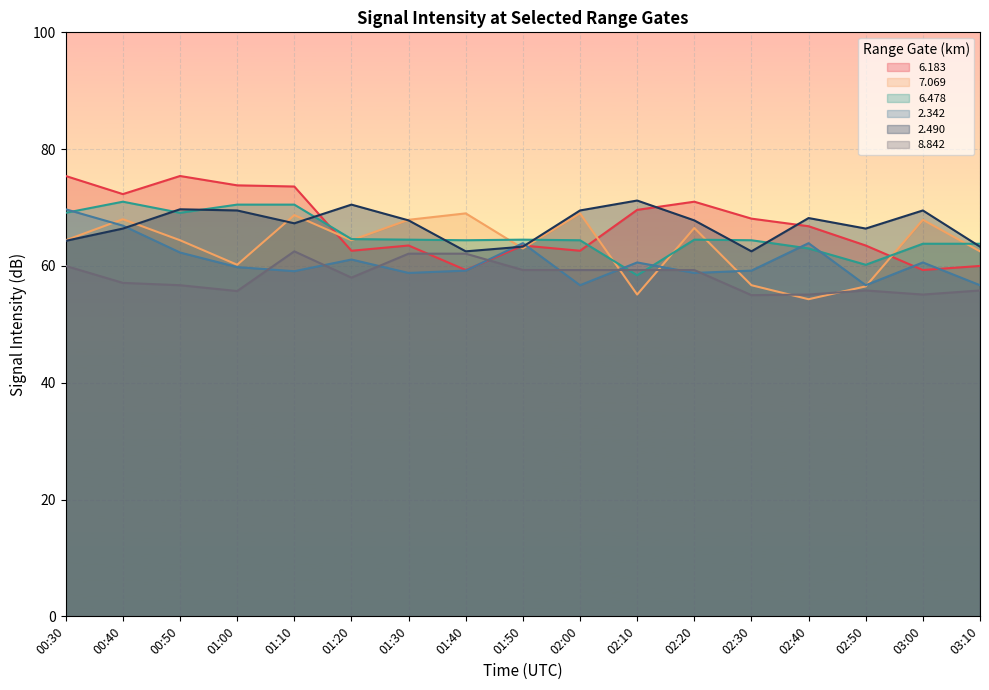

What is the difference between the highest and lowest values at 01:20?

12.5